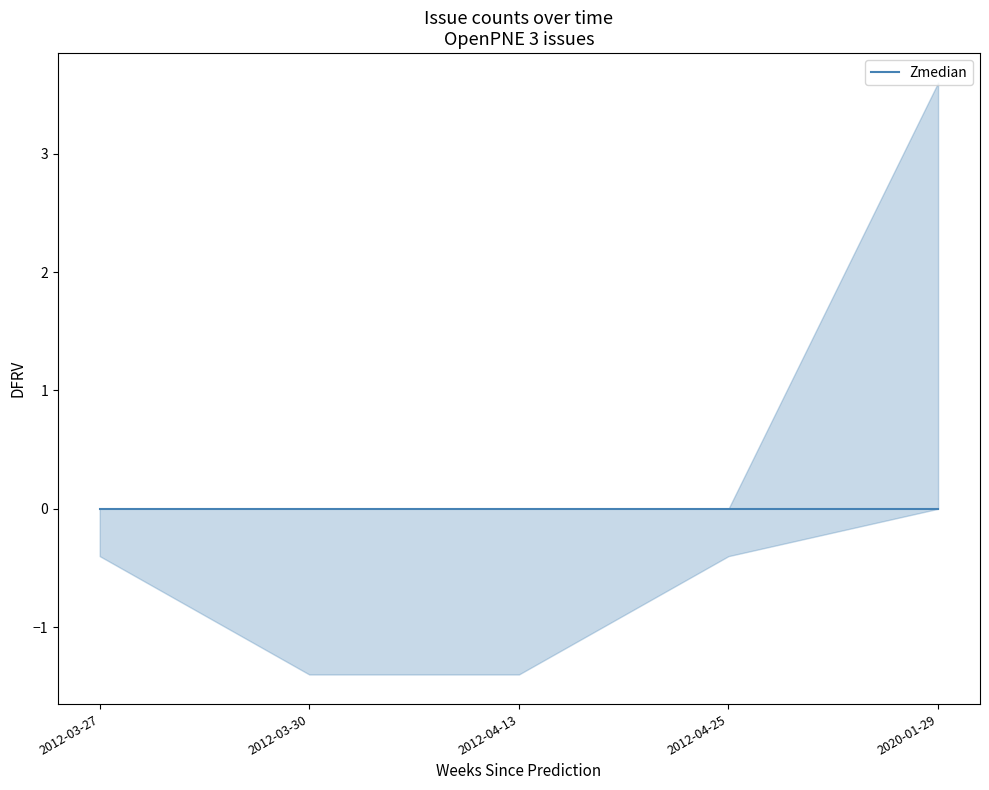

How many distinct data groups are displayed?

1